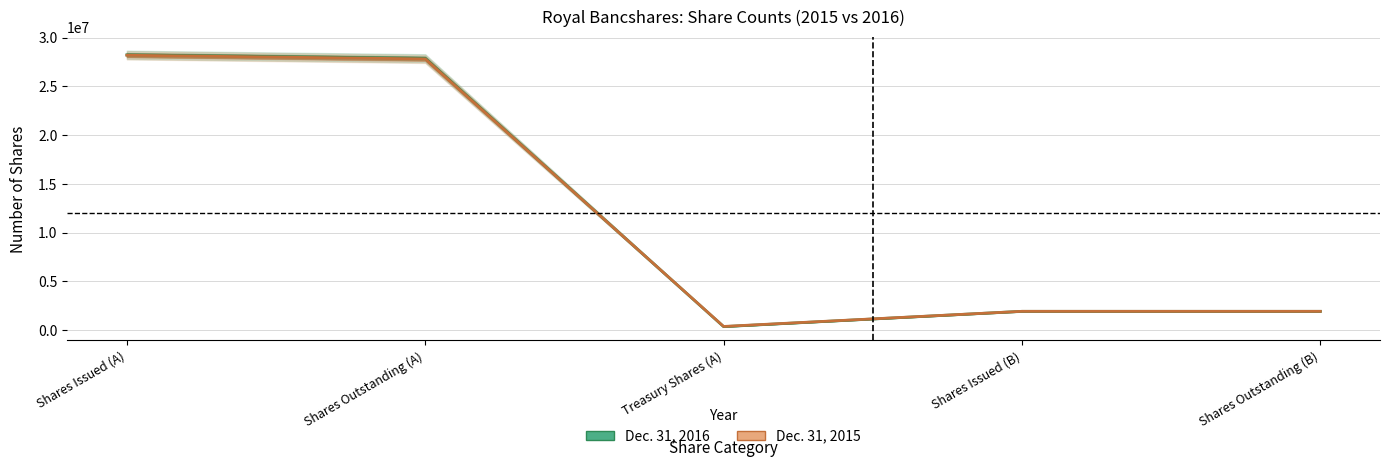

What is the difference between the highest and lowest values at Shares Issued (B)?

3660